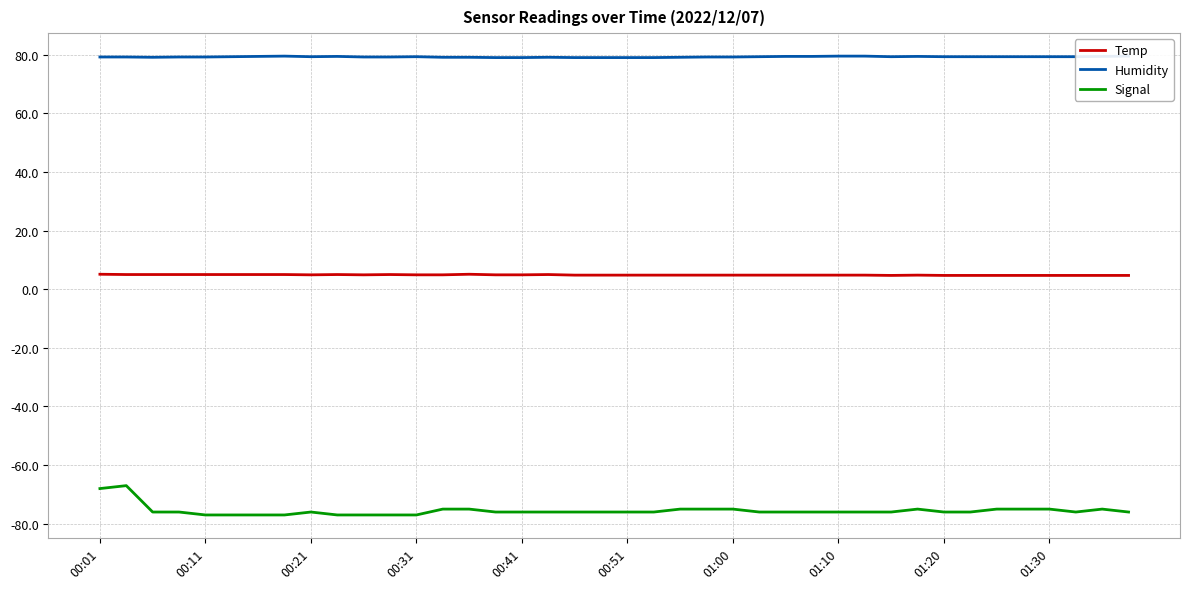

The Signal series shows -33.2 at 18. True or false?

False